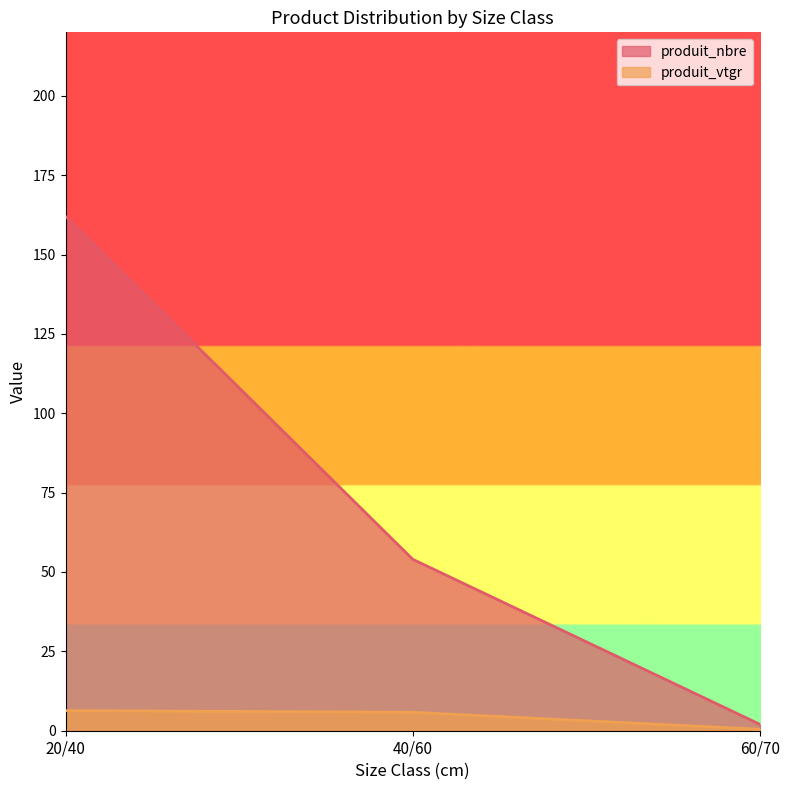

What is the difference between the highest and lowest values at 40/60?

48.2